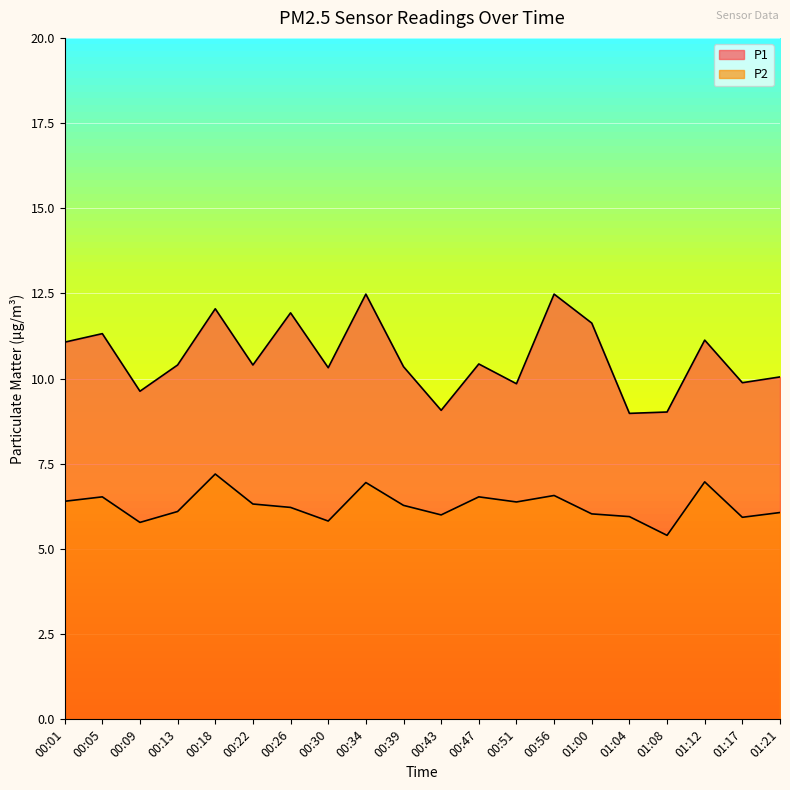

What is the label of the 15th point from the right?

00:22